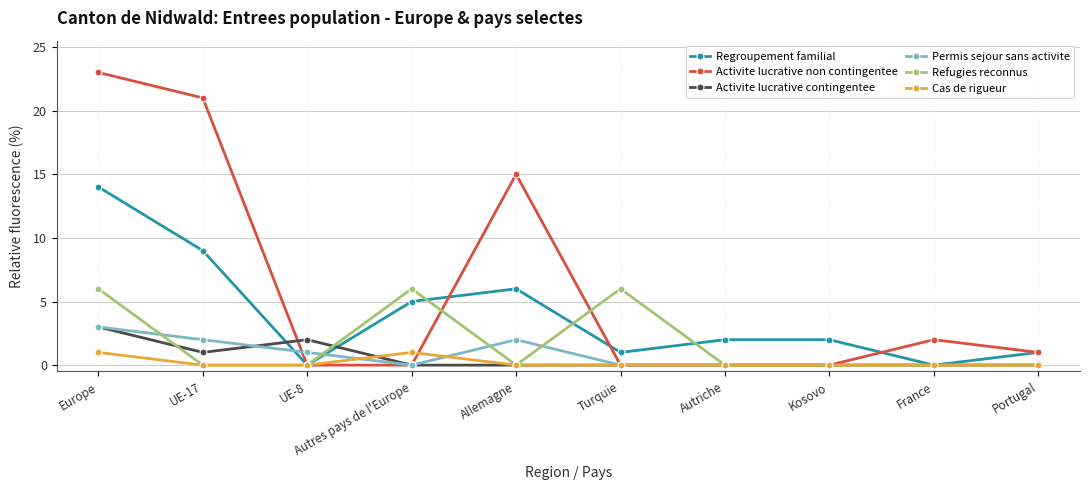

What is the value of the Activite lucrative contingentee point at the 3rd from the left?

2